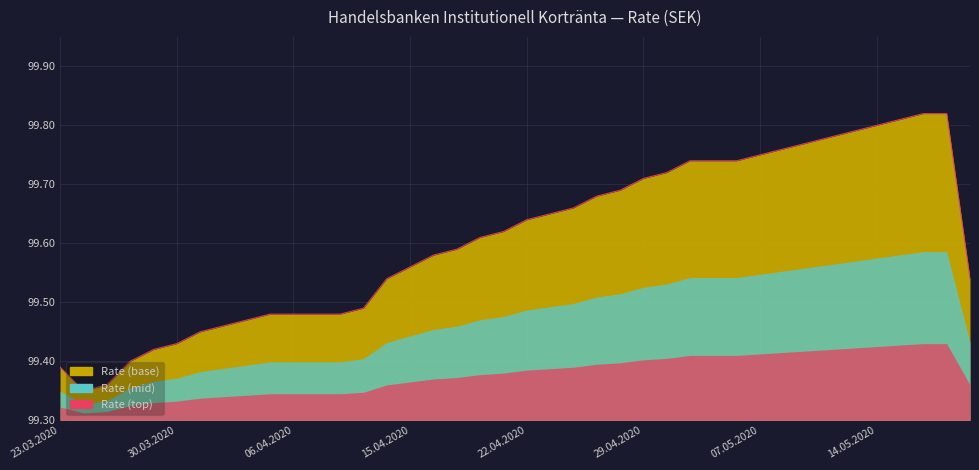

True or false: the data has more than 0 interior local peaks.

False